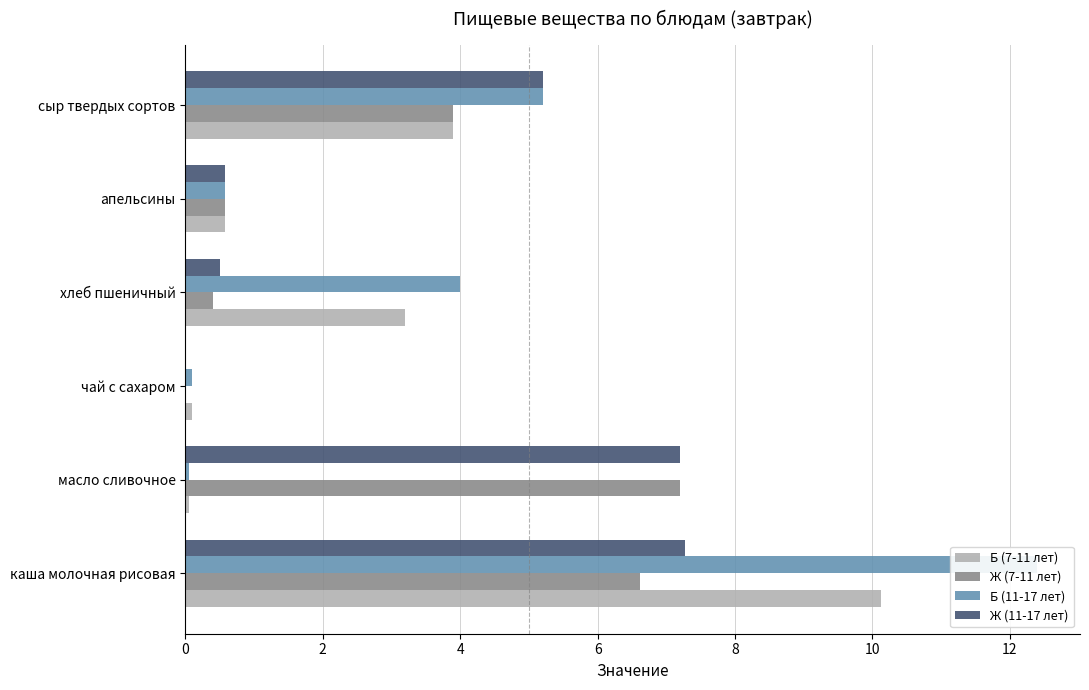

How many bars are there in total?

24